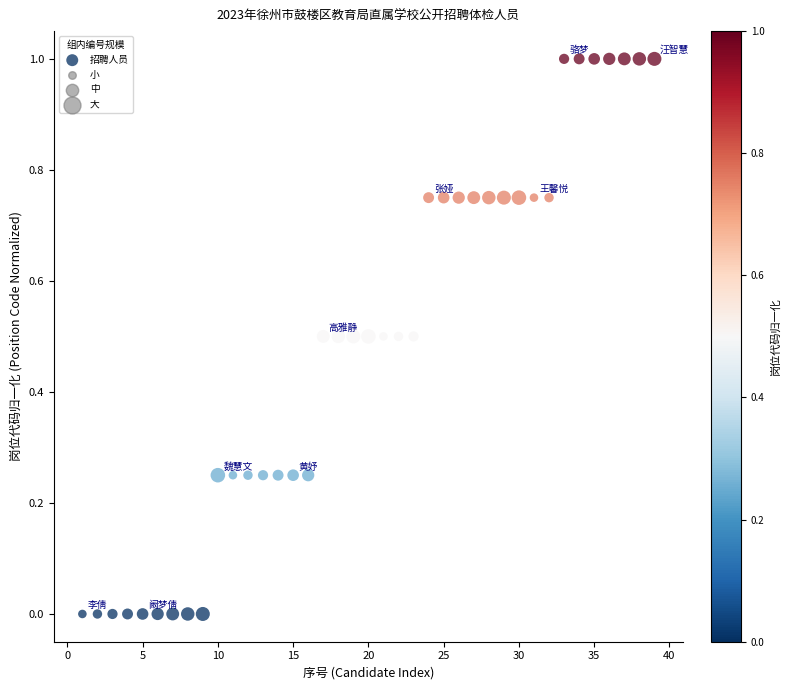

What is the range of Y values (max minus min)?

1.0